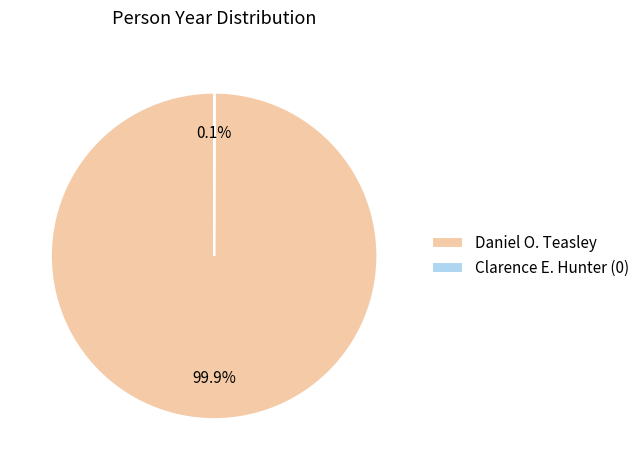

To the nearest percent, what percentage of the pie is Daniel O. Teasley?

100%